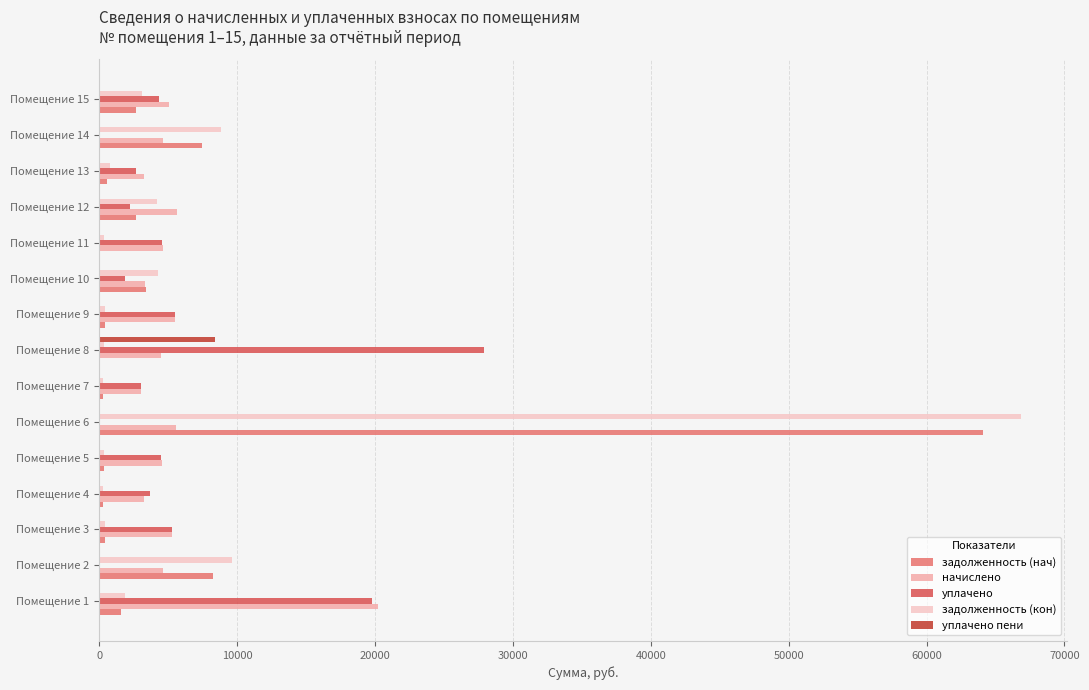

What is the sum of all уплачено values?

85375.2